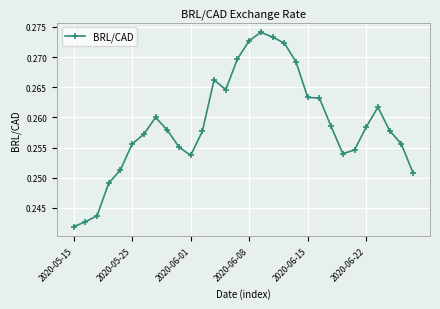

Is this an area chart (filled region under the line)?

No